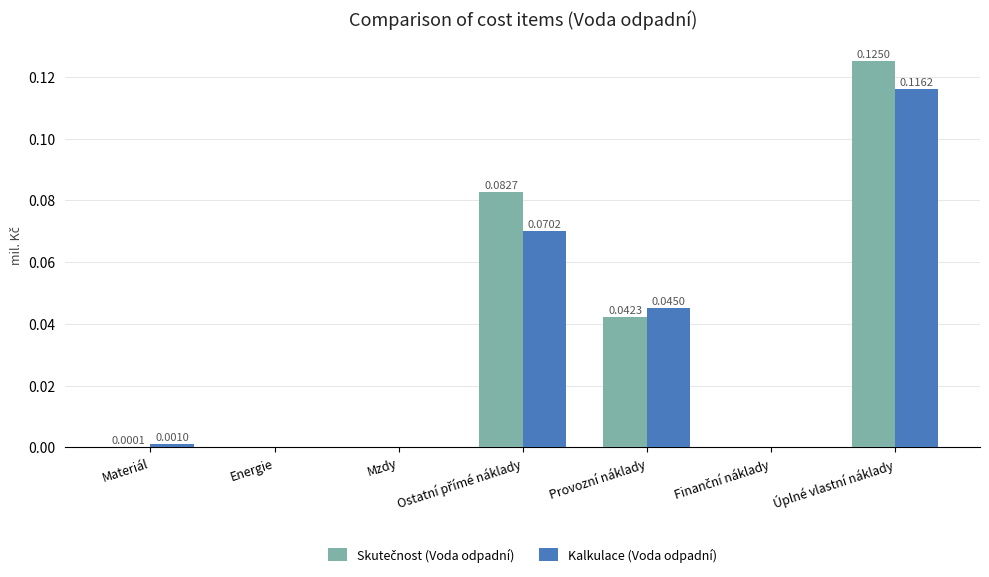

At which category is the sum across all series the highest?

Úplné vlastní náklady